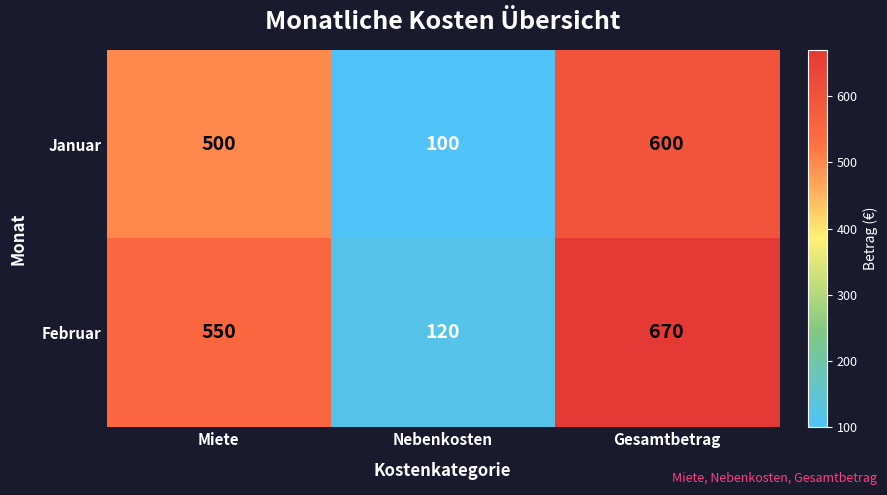

What is the total value across all series at Nebenkosten?

220